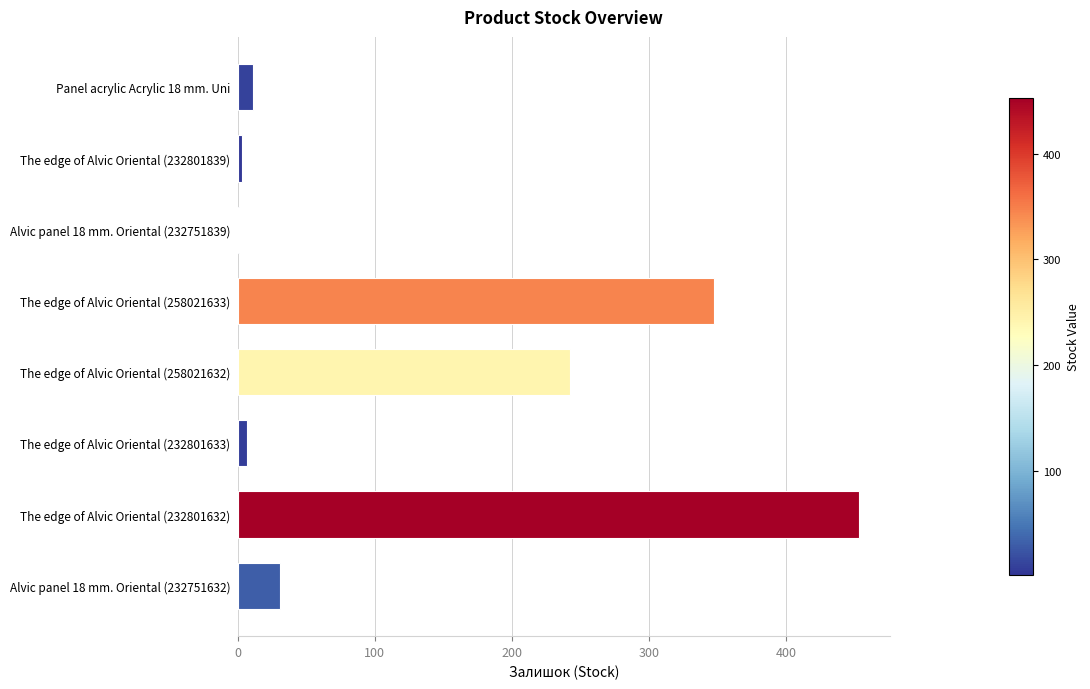

What is the greatest value displayed?

453